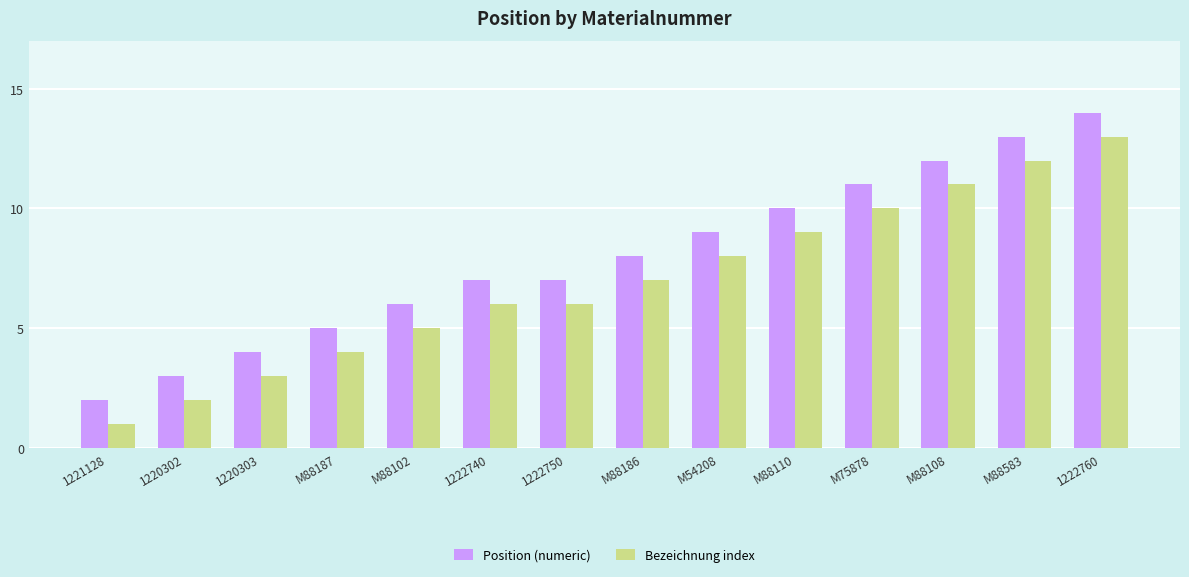

What is the label of the 9th bar from the right?

1222740